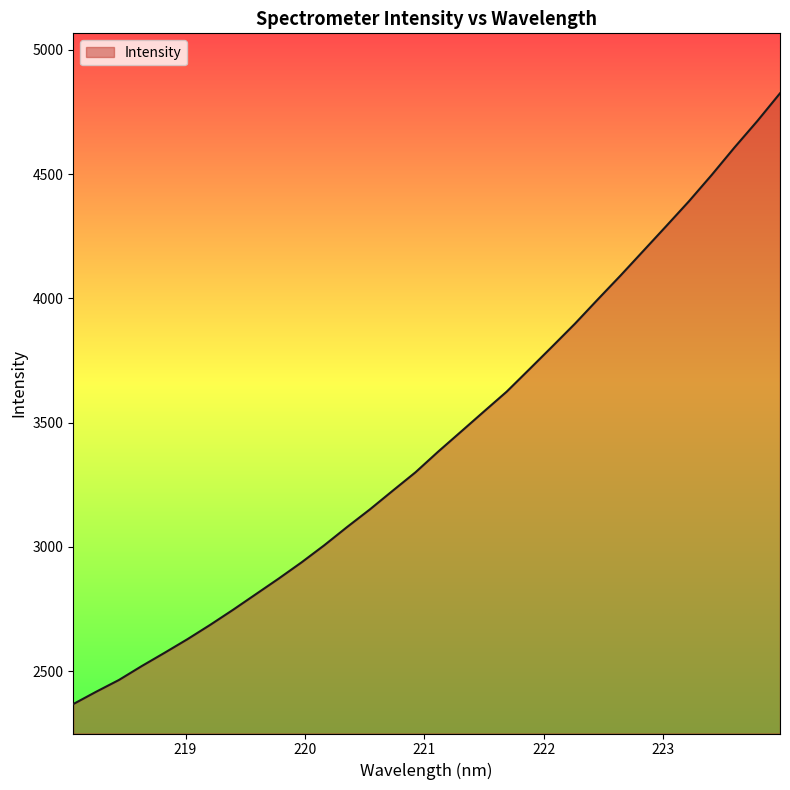

Reading right to left, extract all data points from this chart.

4825.1	4713.1	4607.1	4496.6	4390.7	4290.5	4191.3	4092.2	3996.0	3898.6	3806.4	3715.3	3624.8	3544.7	3464.2	3384.0	3300.4	3226.2	3151.1	3080.2	3006.9	2937.8	2872.8	2810.0	2747.2	2686.7	2628.9	2574.3	2520.9	2465.0	2417.5	2368.0